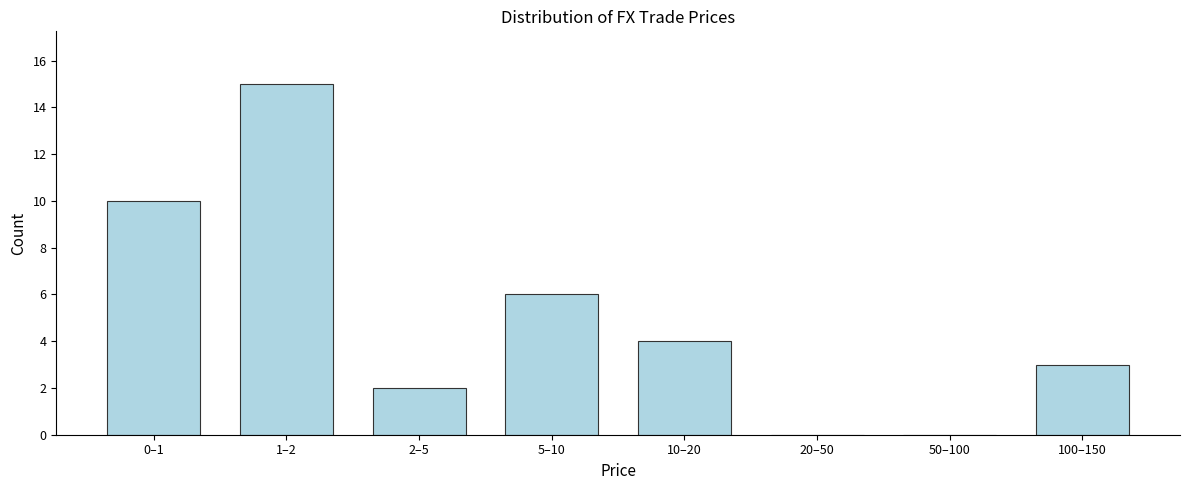

Reading right to left, list all the values displayed in this chart.

100–150=3	50–100=0	20–50=0	10–20=4	5–10=6	2–5=2	1–2=15	0–1=10